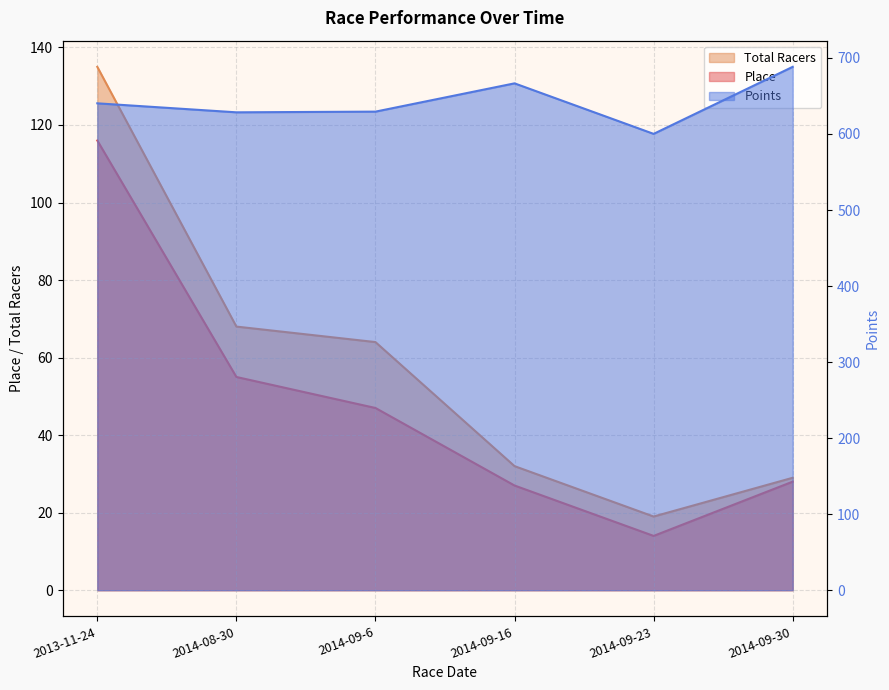

Reading right to left, what are all the values shown in this chart?

Place: 28.0	14.0	27.0	47.0	55.0	116.0
Total Racers: 29.0	19.0	32.0	64.0	68.0	135.0
Points: 688.3	600.1	666.6	629.4	628.5	640.3